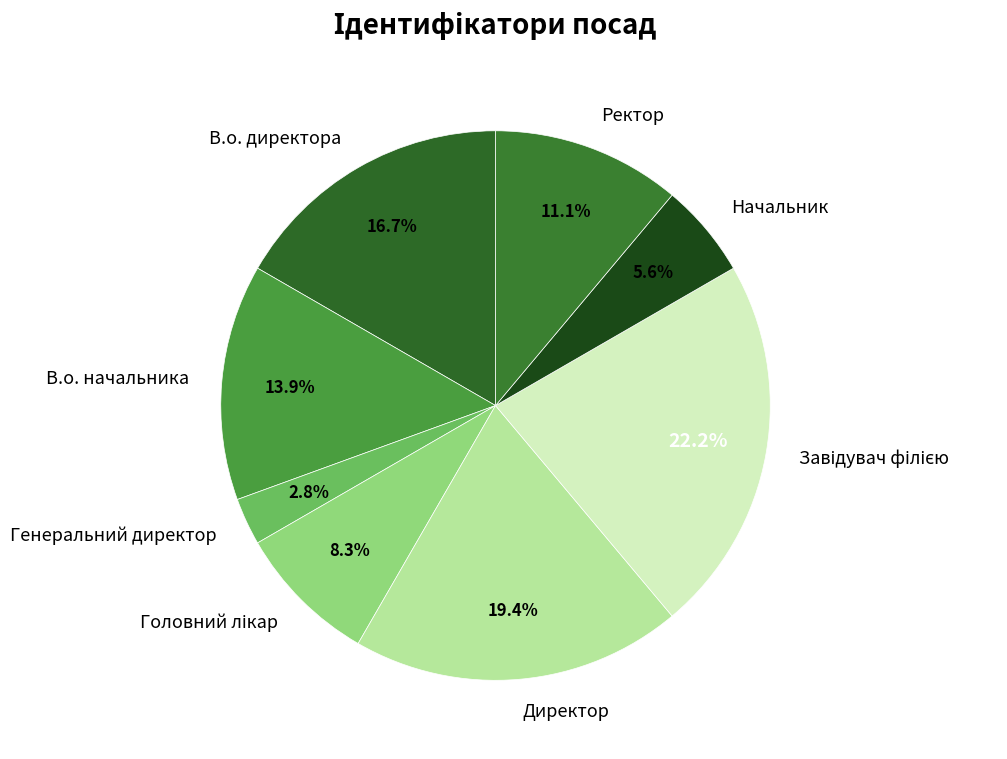

Is there any slice that represents more than half of the pie?

No